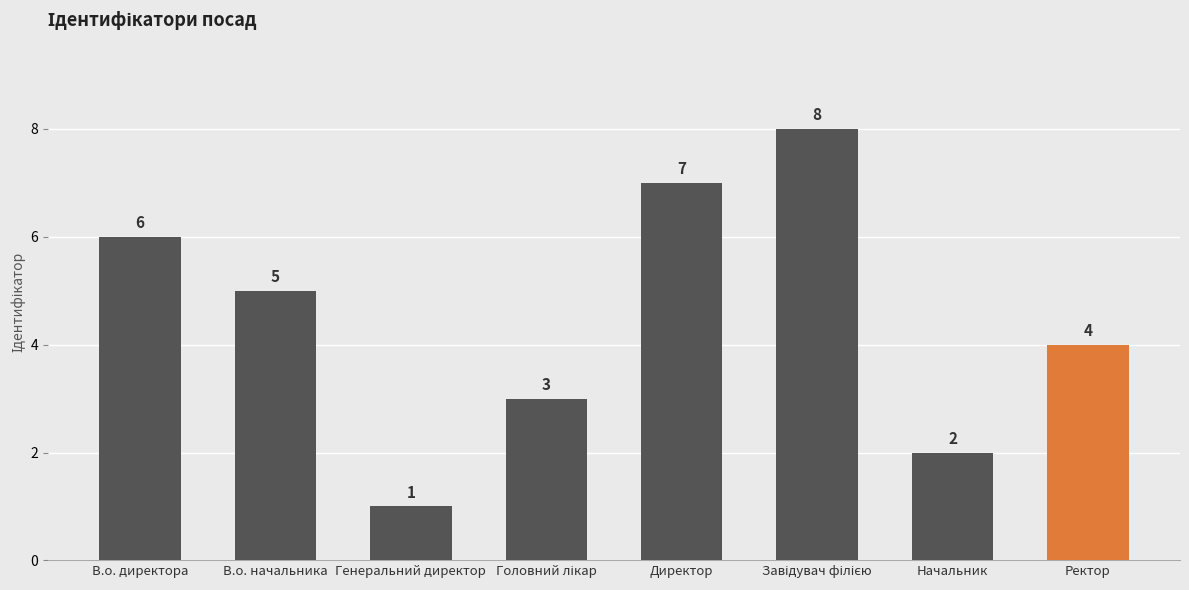

True or false: the data shows 7 at Директор.

True